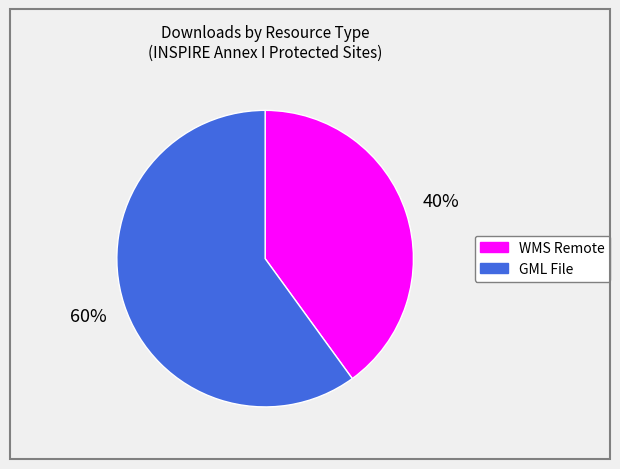

What is the smallest slice in the pie chart?

WMS Remote